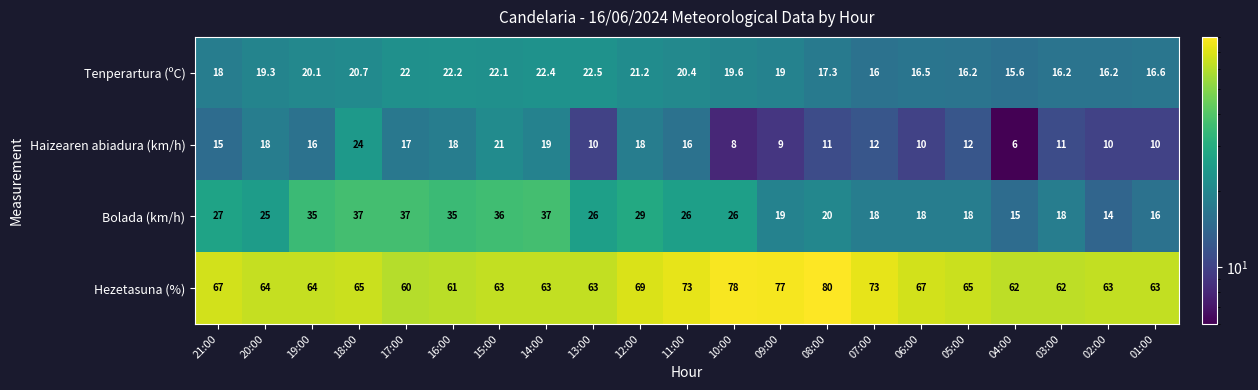

Is it true that Bolada (km/h) equals 18.0 at 05:00?

True